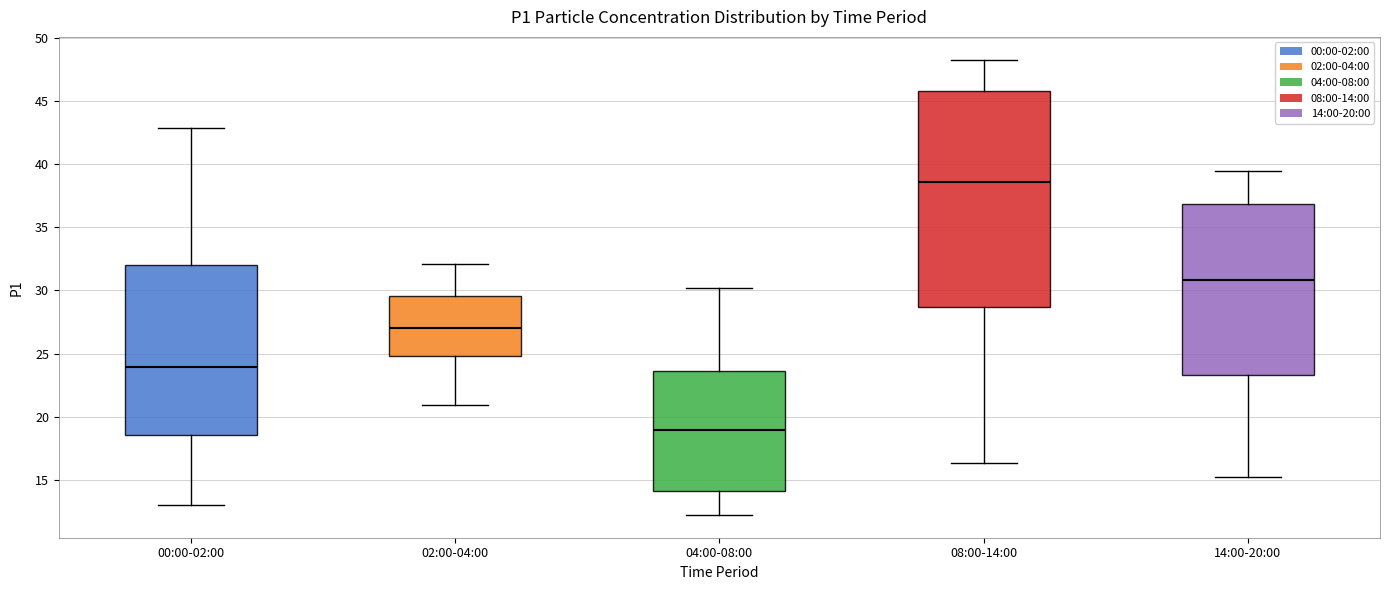

Reading left to right, transcribe this box plot: for each box, give where its median line is, the range the box spans, and where its two whiskers end, as read against the y-axis. The values are not printed on the chart, so give them approximately, as read against the axis.

00:00-02:00: median 24.0, box 18.5 to 32.0, whiskers 13.0 to 43.0
02:00-04:00: median 27.0, box 25.0 to 29.5, whiskers 21.0 to 32.0
04:00-08:00: median 19.0, box 14.0 to 23.5, whiskers 12.0 to 30.0
08:00-14:00: median 38.5, box 28.5 to 46.0, whiskers 16.5 to 48.5
14:00-20:00: median 31.0, box 23.5 to 37.0, whiskers 15.0 to 39.5